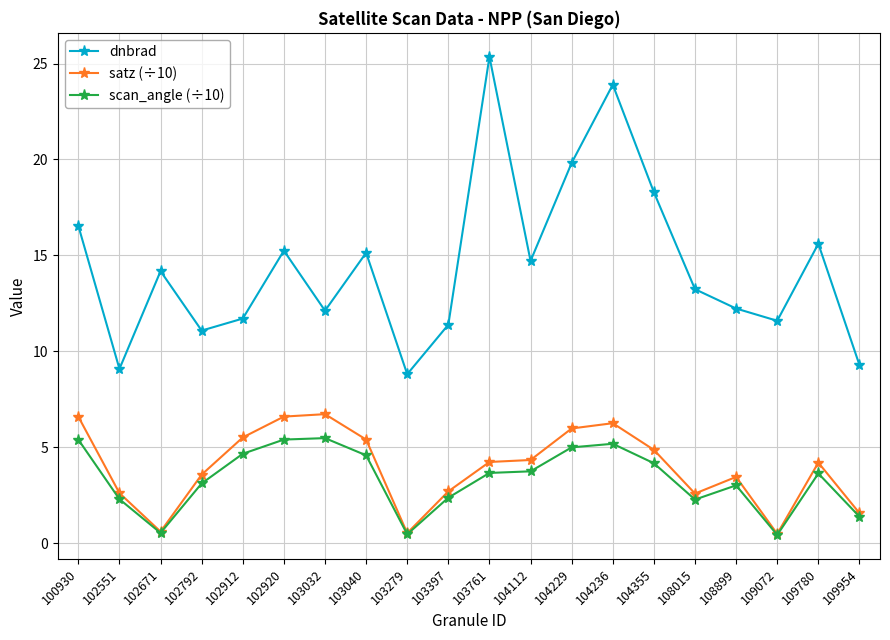

True or false: scan_angle (÷10) has more than 1 interior local peaks.

True